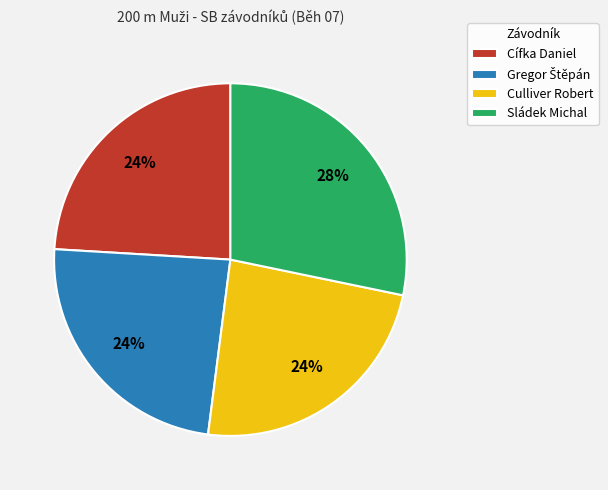

What percentage is the Cífka Daniel slice, to the nearest percent?

24%